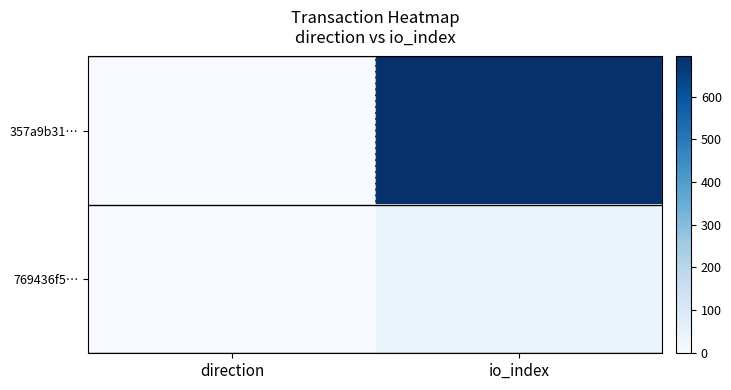

Which series has the largest range (max minus min)?

357a9b31…